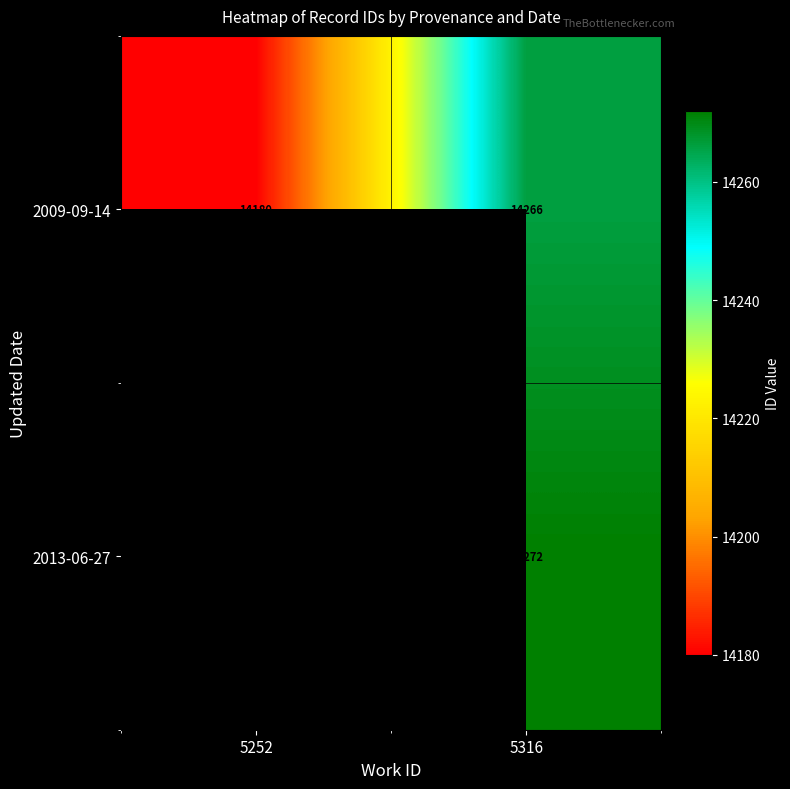

What is the total value across all series at 5316?

28538.0